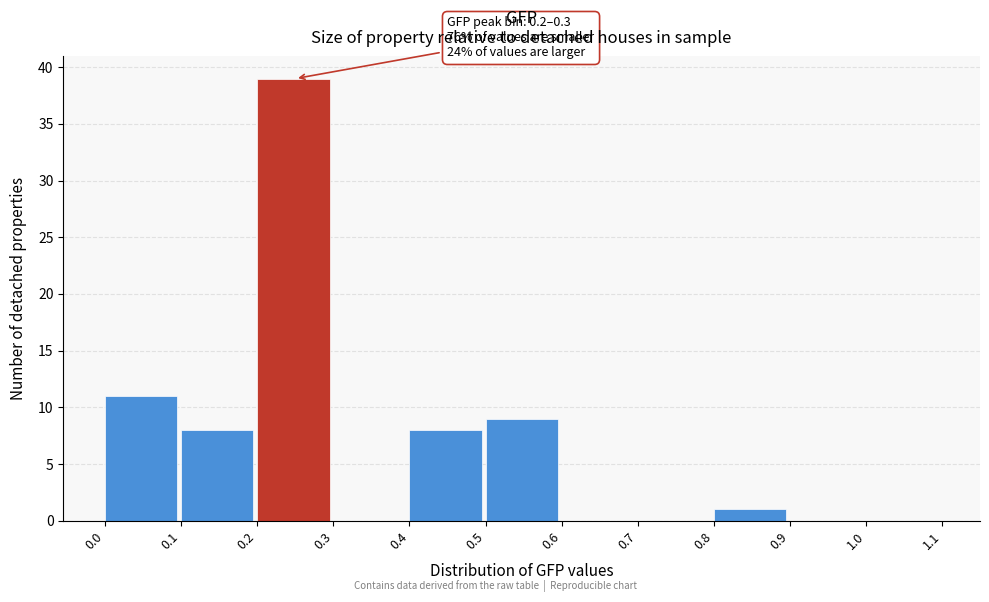

Over which range of the x-axis is the bar tallest?

0.2 to 0.3